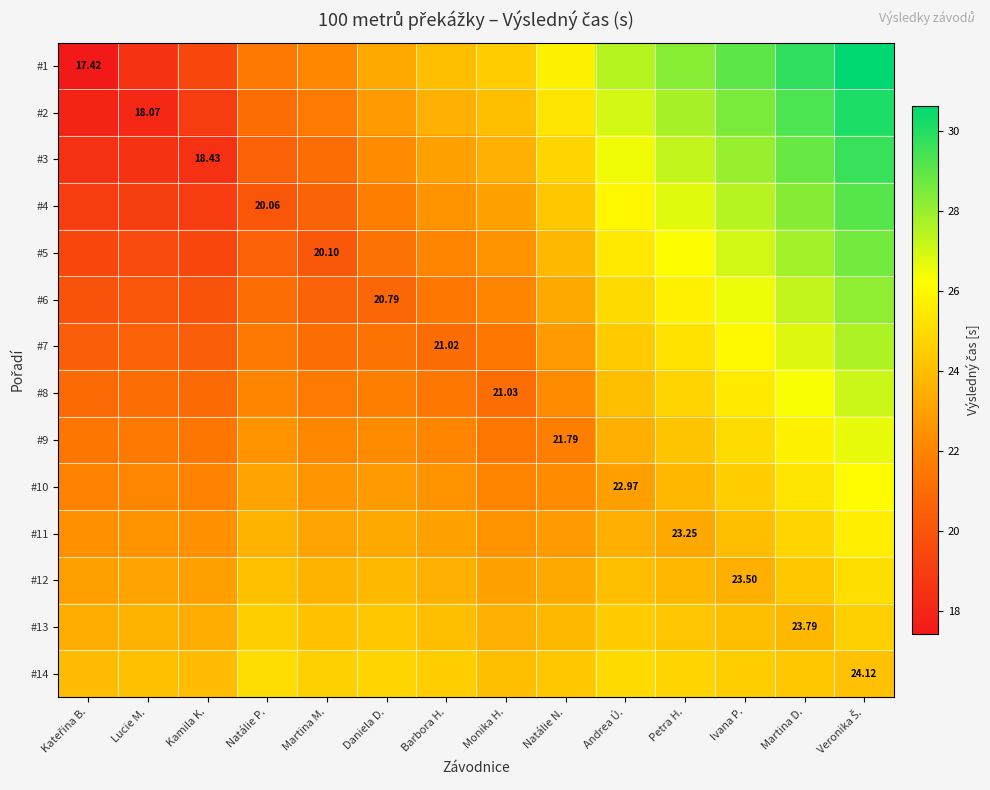

At which category does the chart reach its minimum across all series?

Kateřina B.